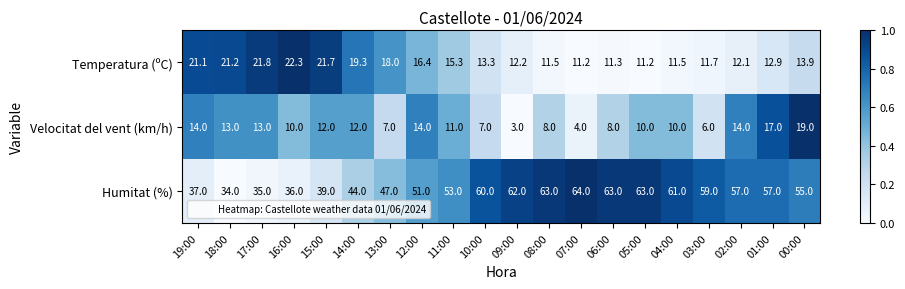

Rank the series at 09:00 from lowest to highest value.

Velocitat del vent (km/h), Temperatura (ºC), Humitat (%)